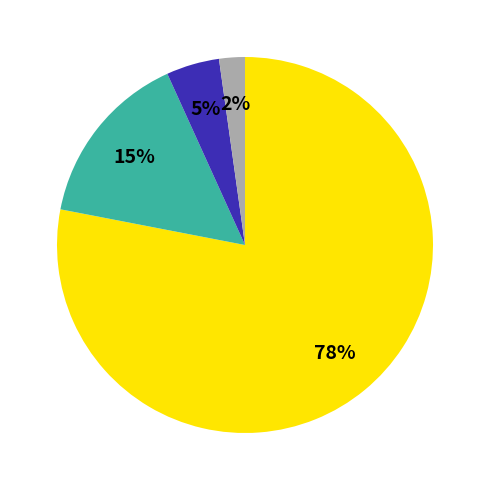

Does any single category account for the majority?

Yes